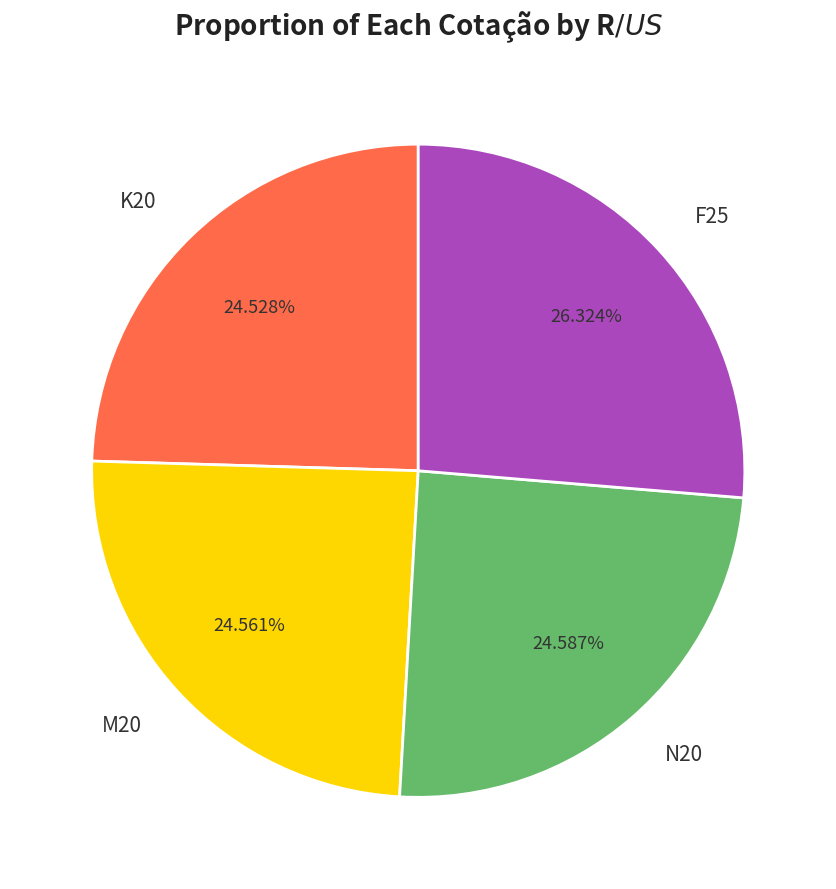

Does F25 represent more than half of the total?

No